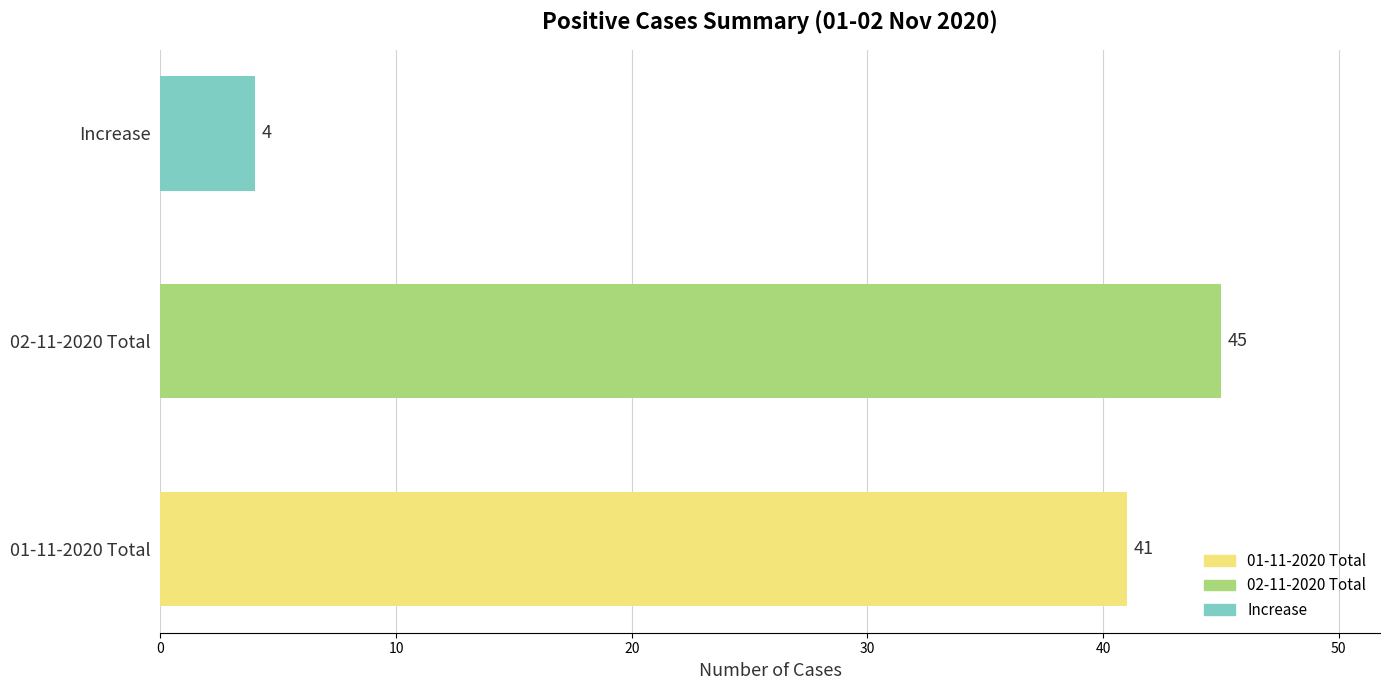

What is the maximum value shown in the chart?

45